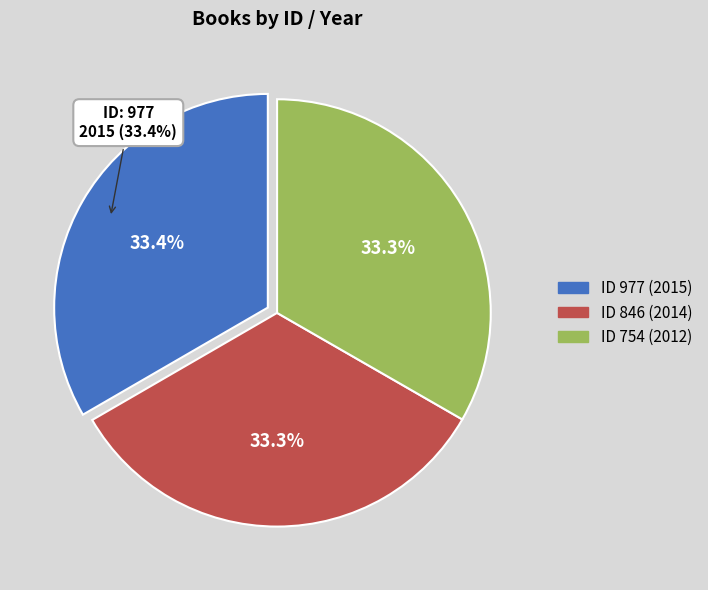

What is the ratio of the value at 754 to the value at 846?

1.0